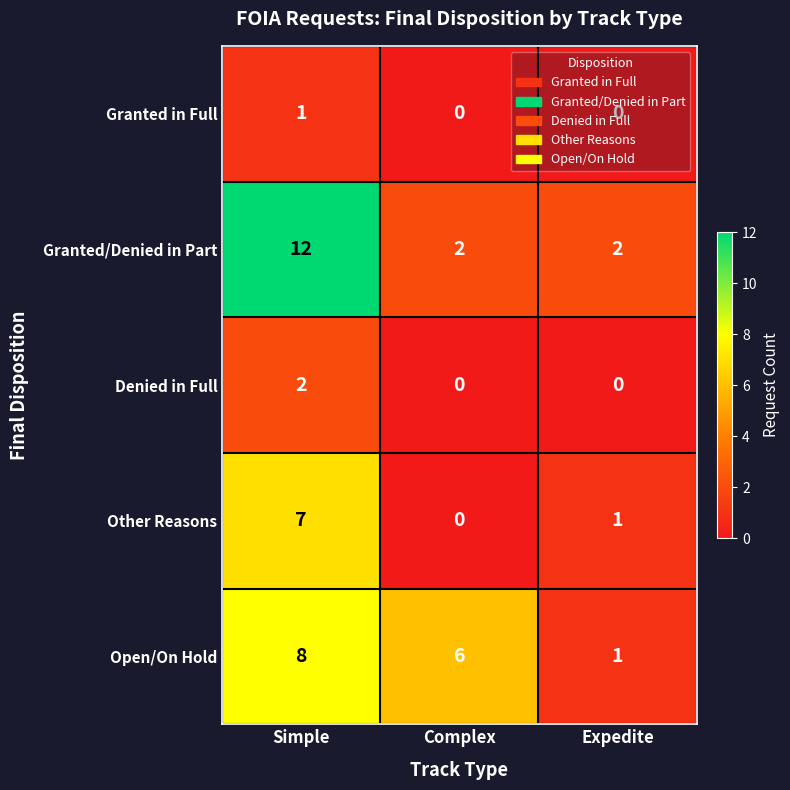

The Denied in Full series shows 0 at Complex. True or false?

True